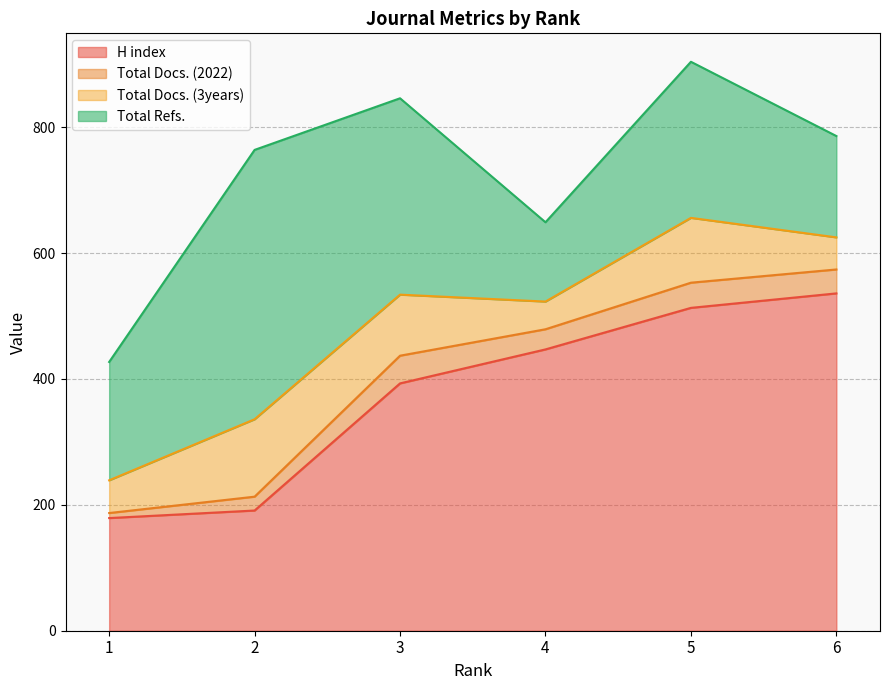

True or false: Total Docs. (2022) has a value of 32 at 4.

True